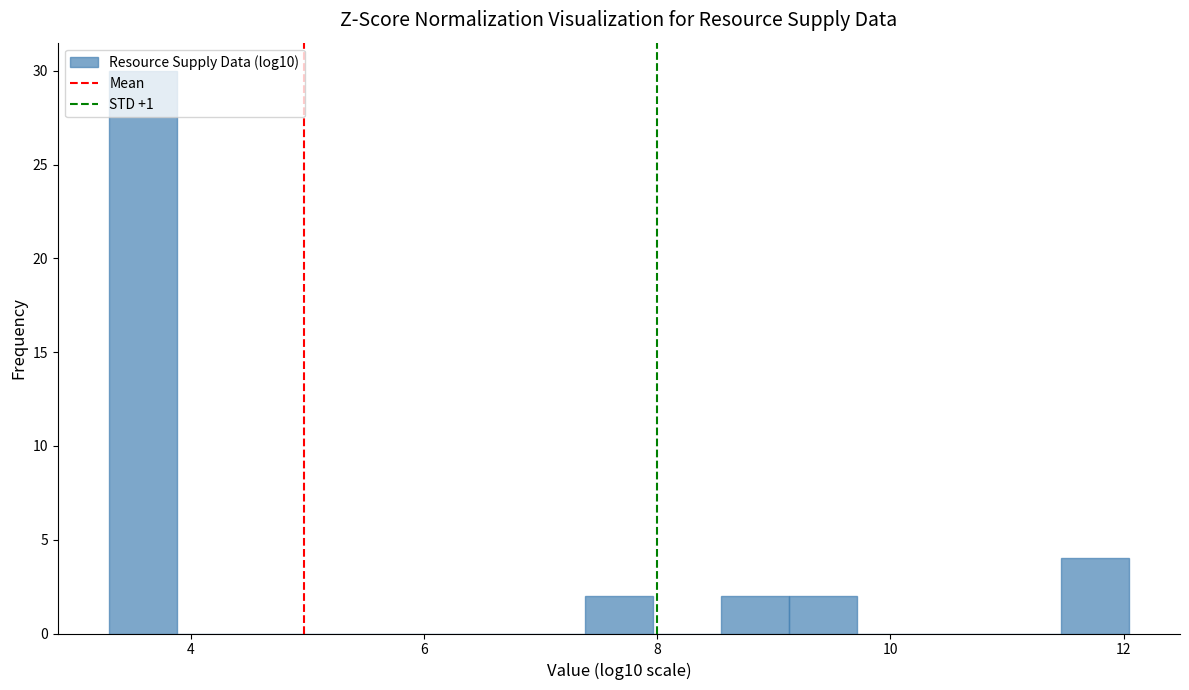

Around what value on the x-axis is the tallest bar? Give the approximate position of its centre, as read against the axis.

3.6